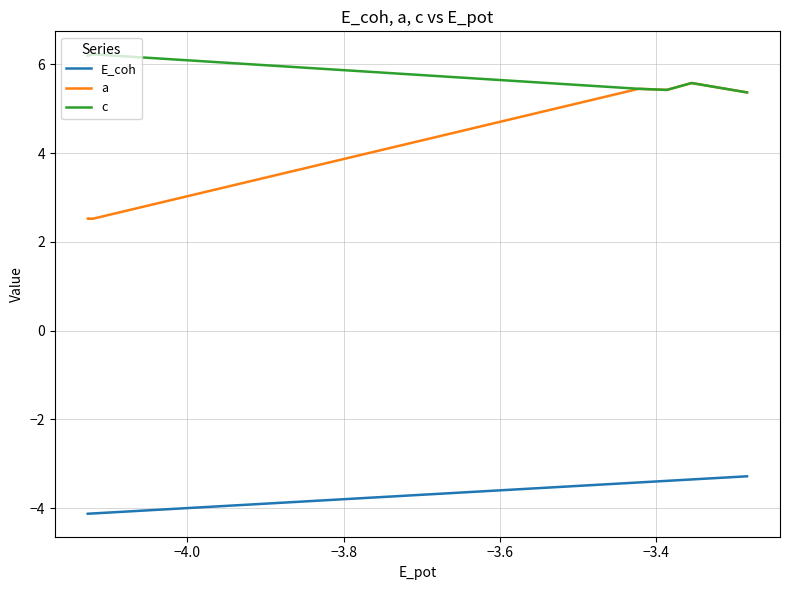

What is the difference between the second highest and minimum values in the c series?

0.8